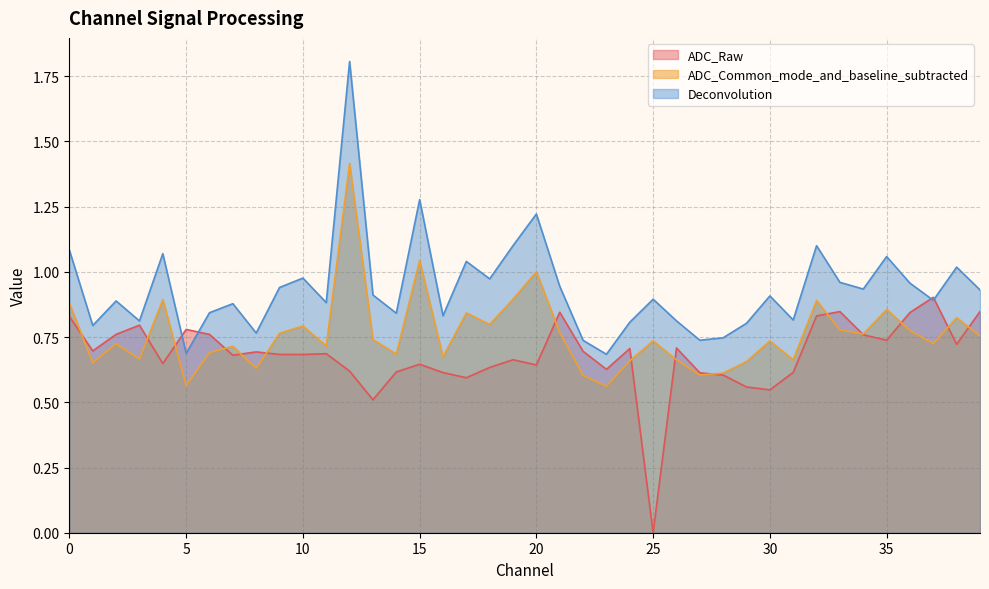

What is the difference between the second highest and minimum values in the ADC_Common_mode_and_baseline_subtracted series?

0.5